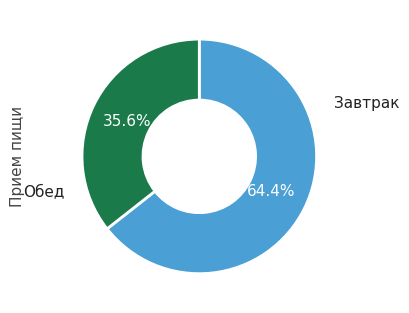

Approximately how many times larger is the value at Обед compared to Завтрак?

0.6